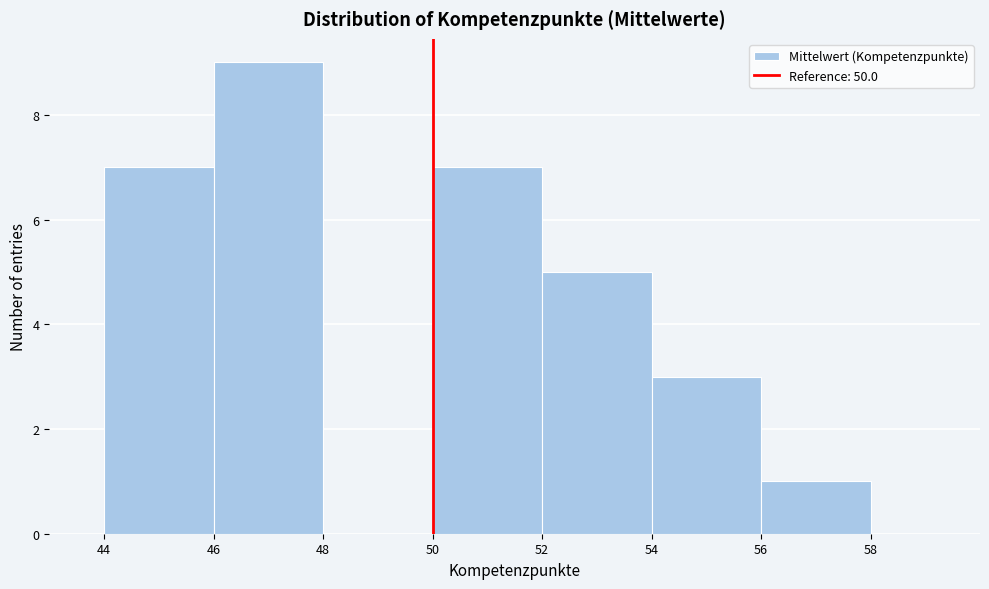

What is the height of the bar covering 50 to 52 on the x-axis? The values are not printed on the chart, so give them approximately, as read against the axis.

7